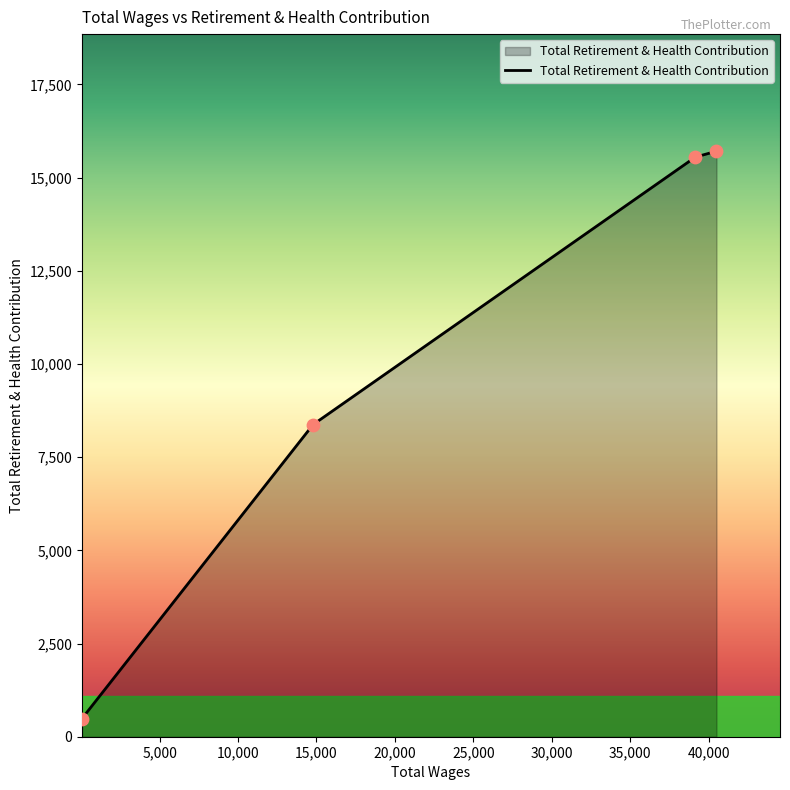

What is the difference between the second highest and second lowest values?

7176